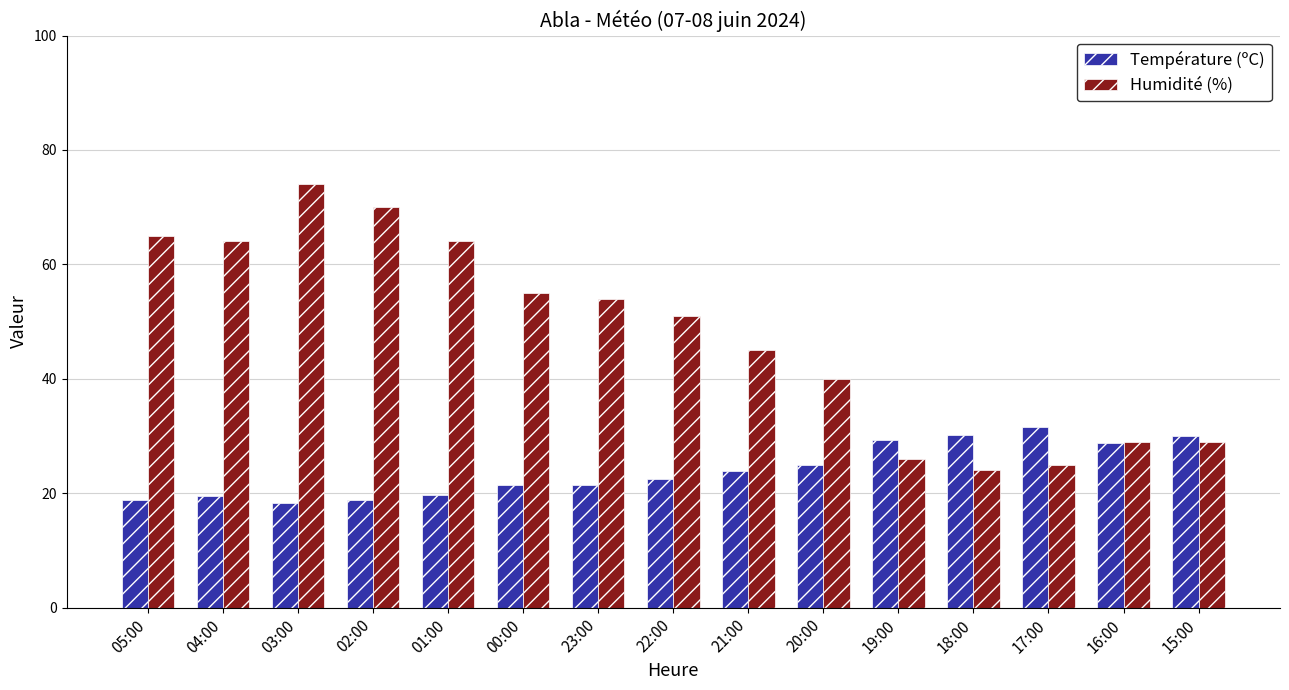

Which series has the widest spread of values?

Humidité (%)